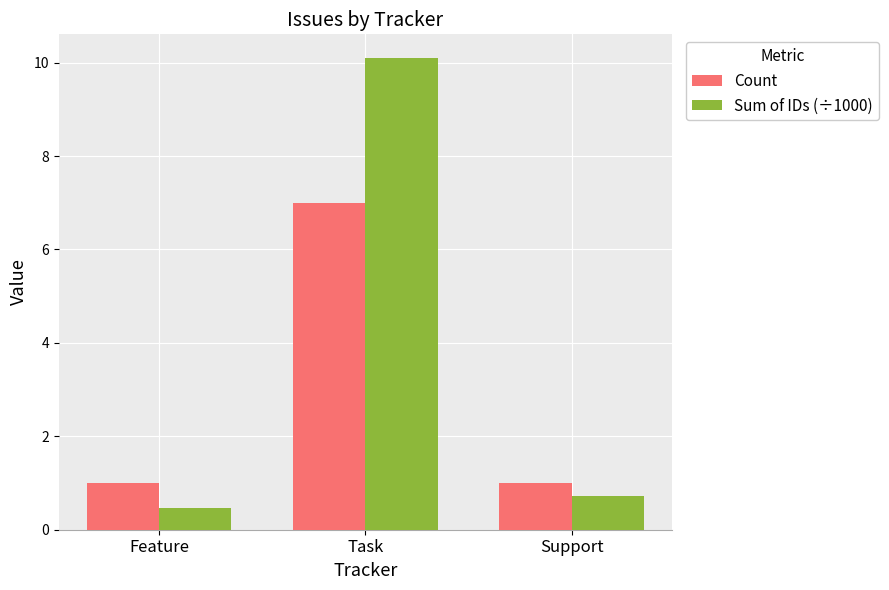

Rank the series by their average value, from highest to lowest.

Sum of IDs (÷1000), Count